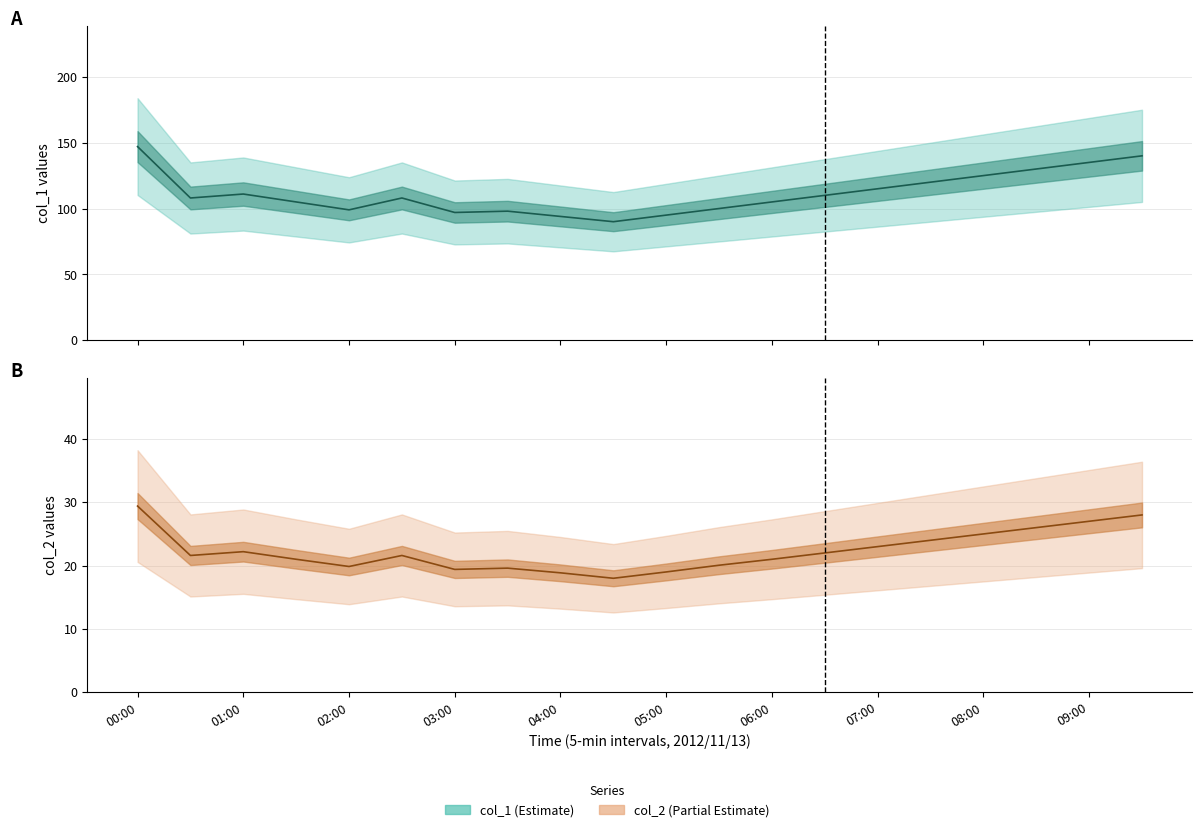

Rank the series at 15 from highest to lowest value.

col_1, col_2